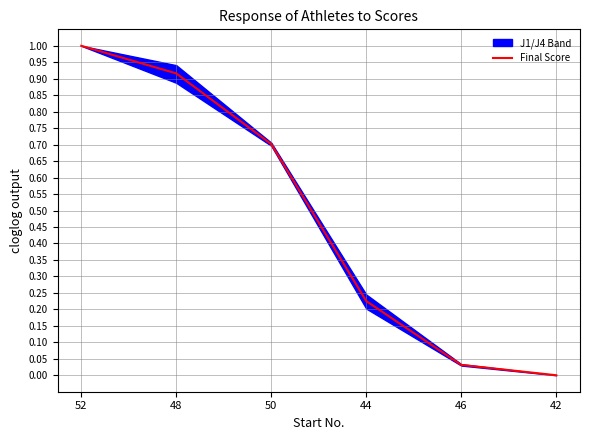

What is the maximum value shown in the chart?

1.0